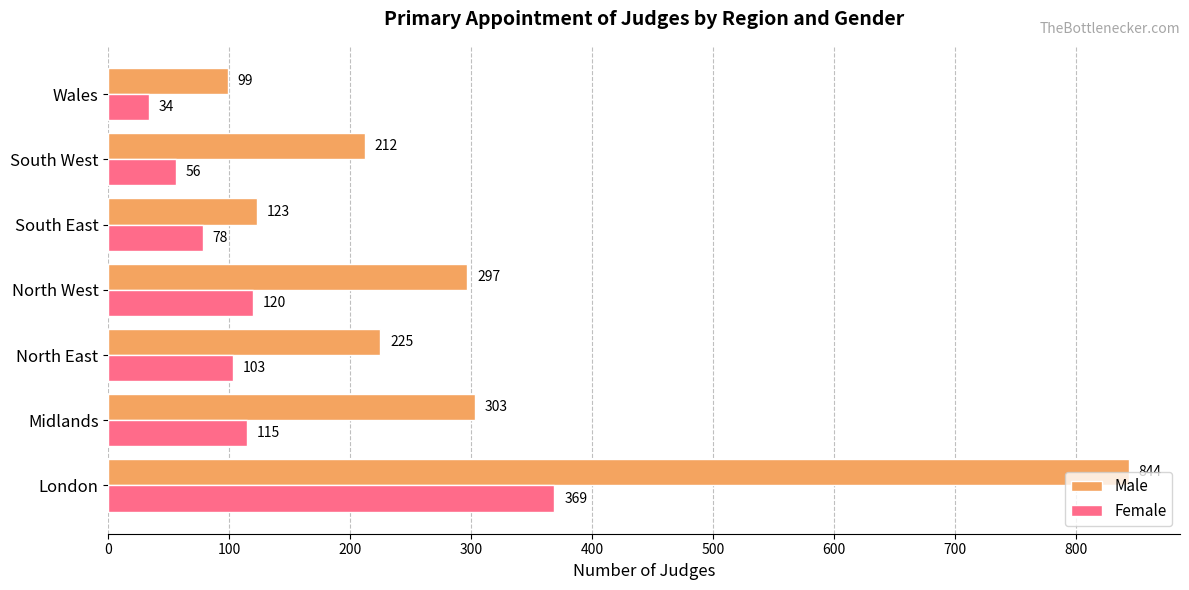

What is the sum of all Female values?

875